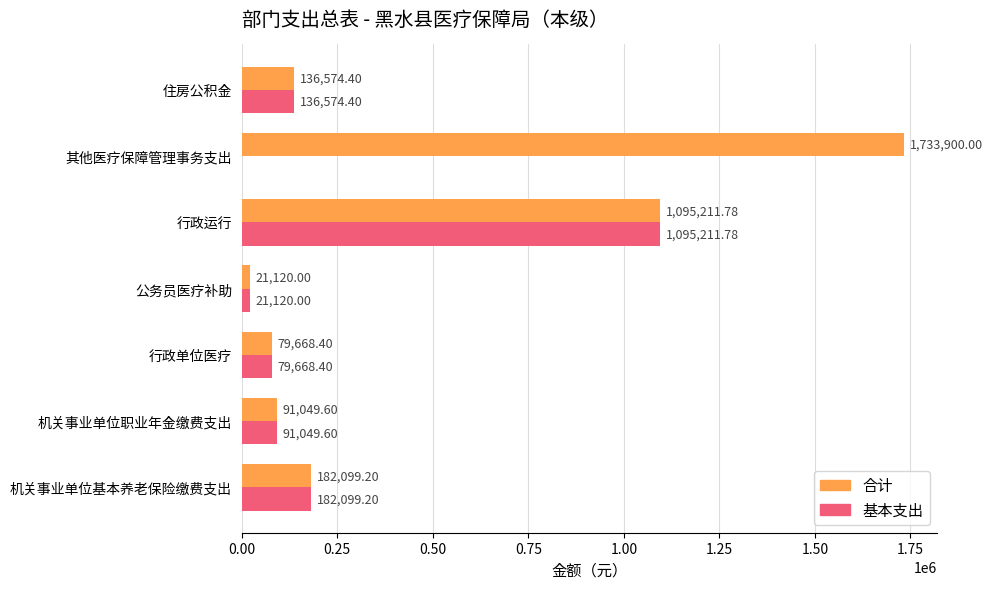

At which category is the sum across all series the highest?

行政运行